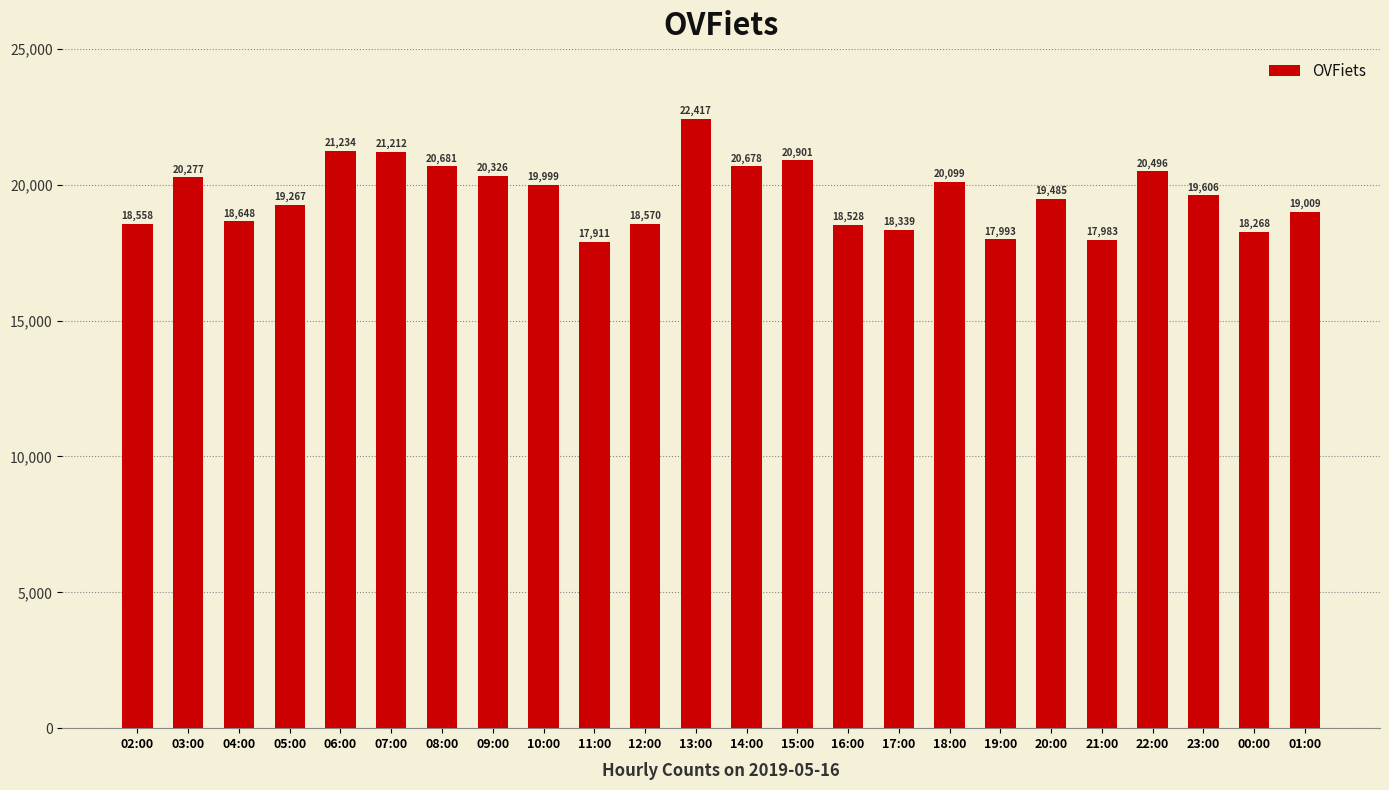

True or false: the data shows 17983 at 21:00.

True